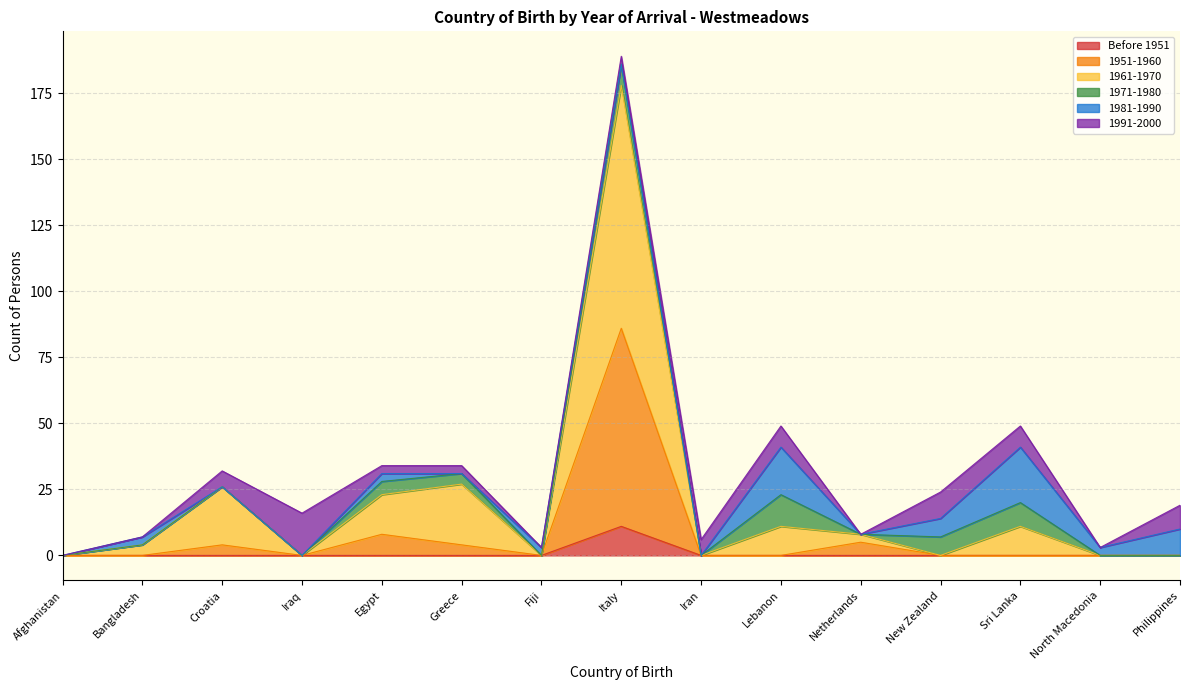

Which category has the highest value across all series?

Italy